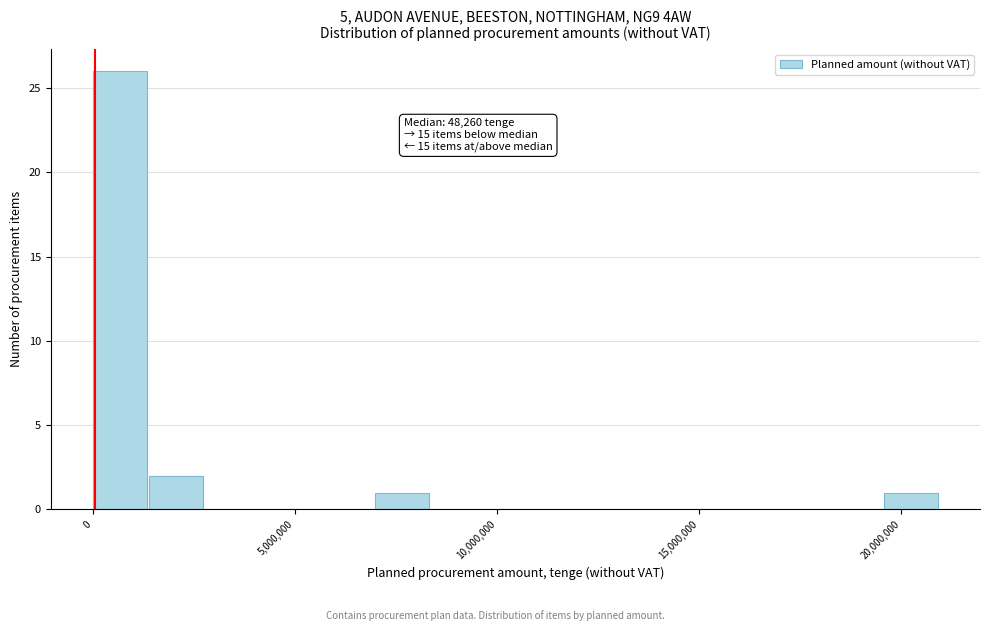

Read against the x-axis, roughly where is the centre of the tallest bar?

500000